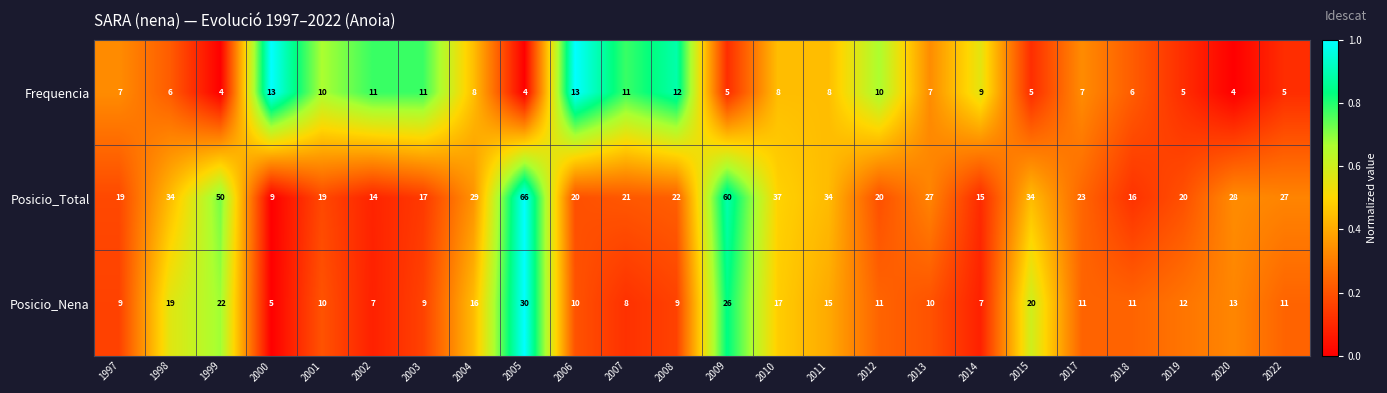

Is the value of Posicio_Nena at 2022 greater than the value of Posicio_Total at 2020?

No